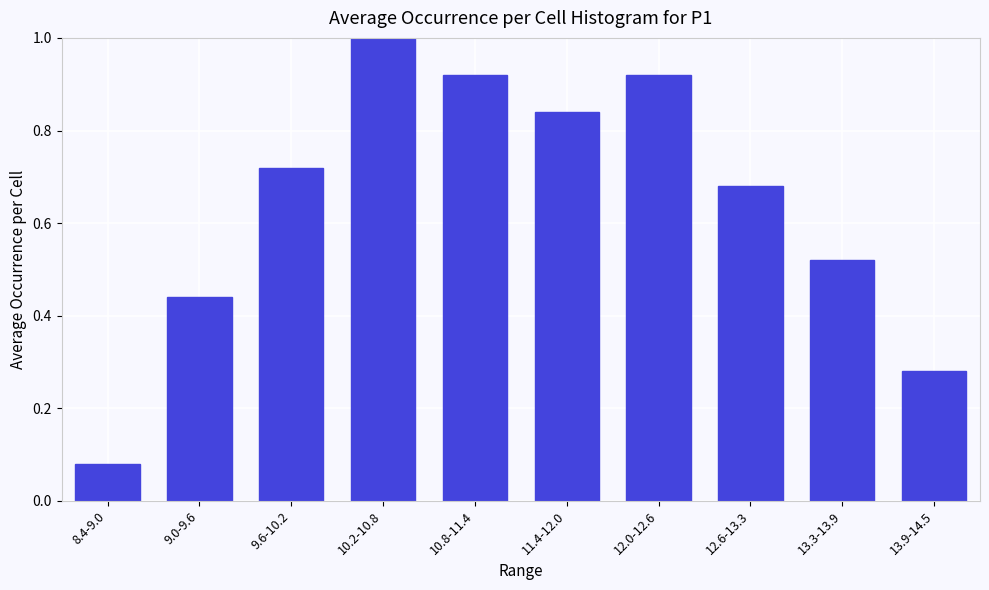

What is the change in value from 12.0-12.6 to 13.3-13.9?

-0.4